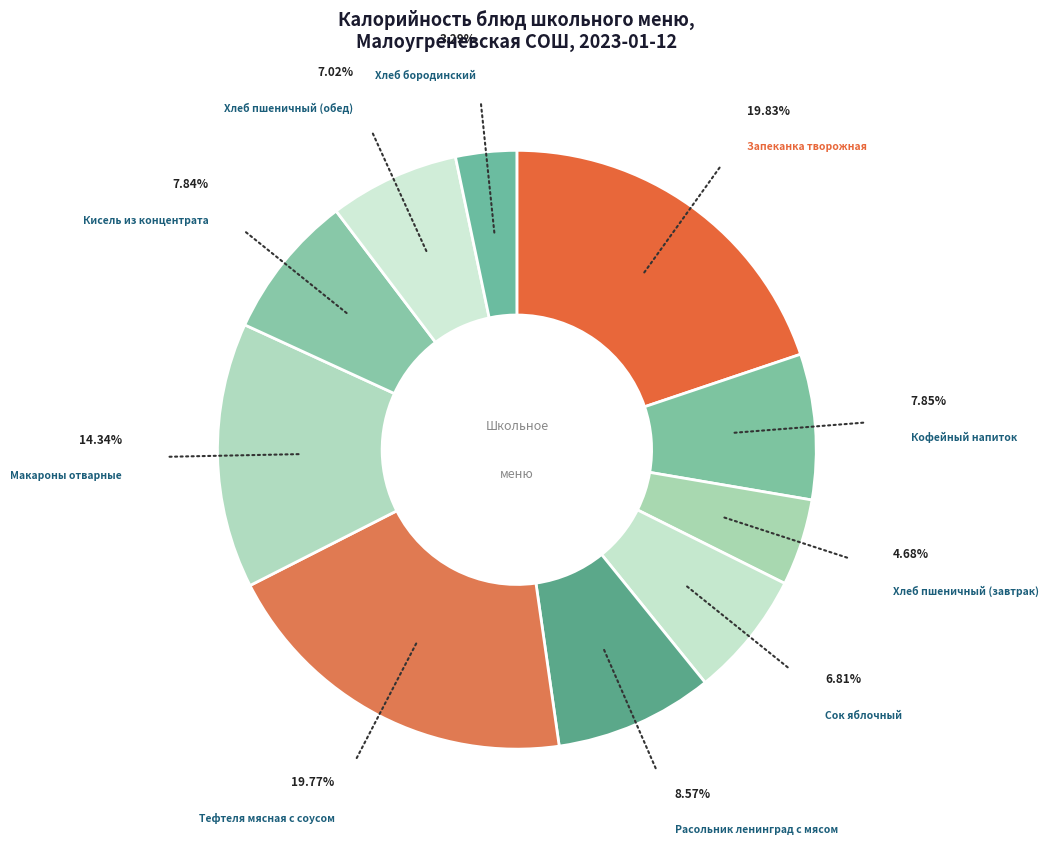

How many slices are in this pie chart?

10